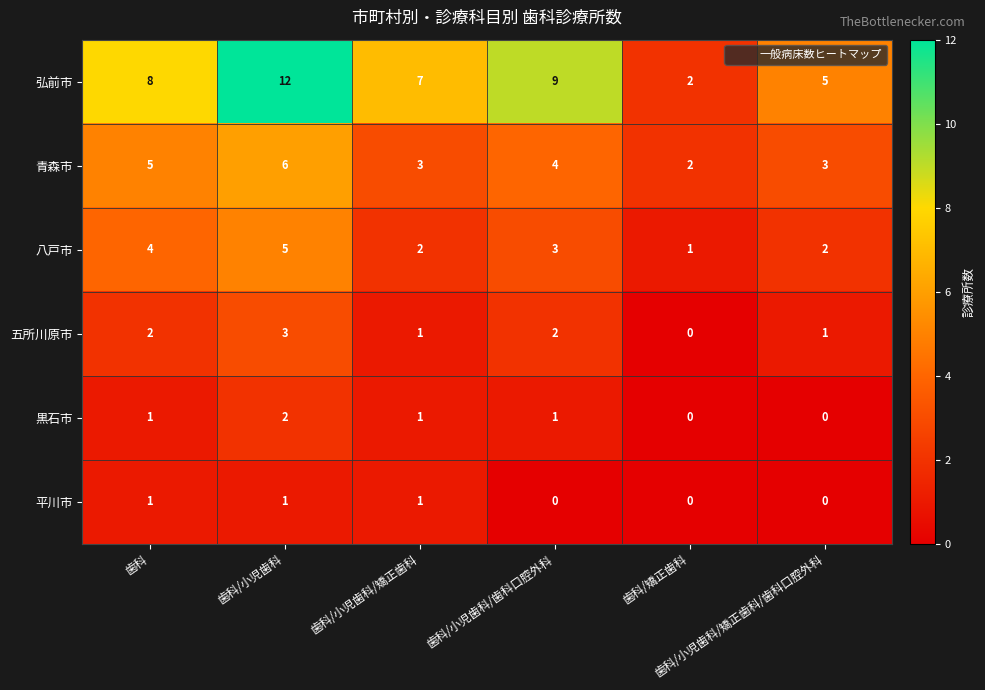

At how many categories does at least one series exceed 1?

6